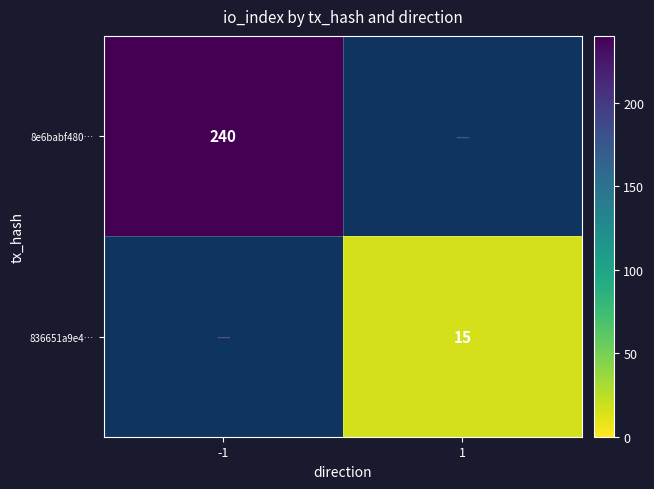

The value of 836651a9e4… at 1 is 20. True or false?

False